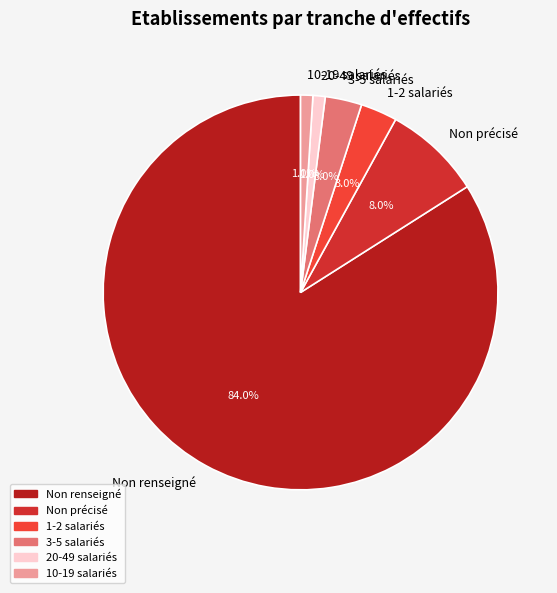

How many slices are in this pie chart?

6